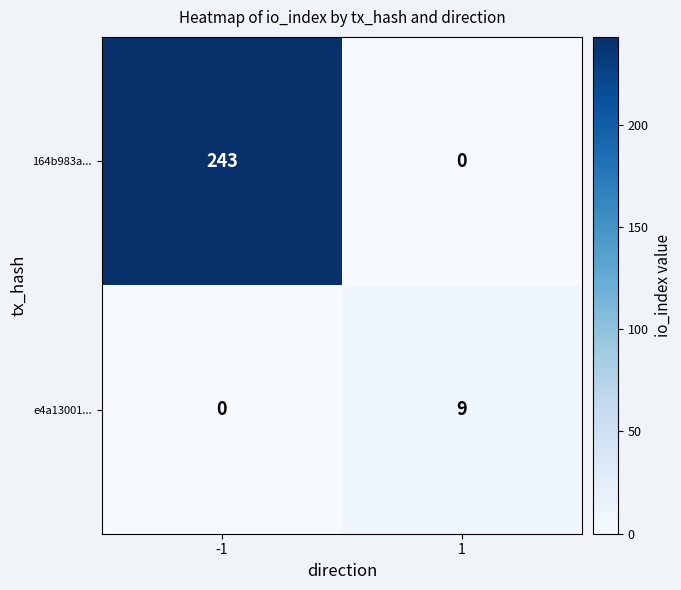

What is the sum of all 164b983a... values?

243